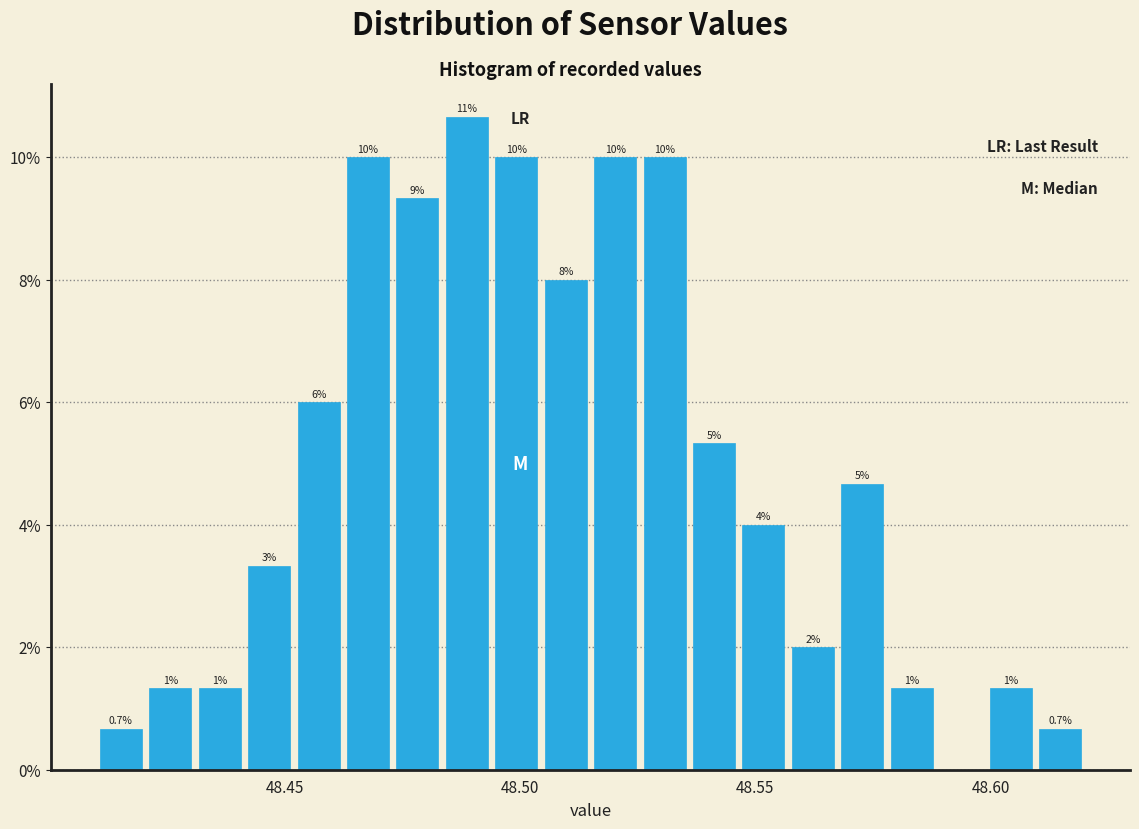

Around what value on the x-axis is the tallest bar? Give the approximate position of its centre, as read against the axis.

48.490